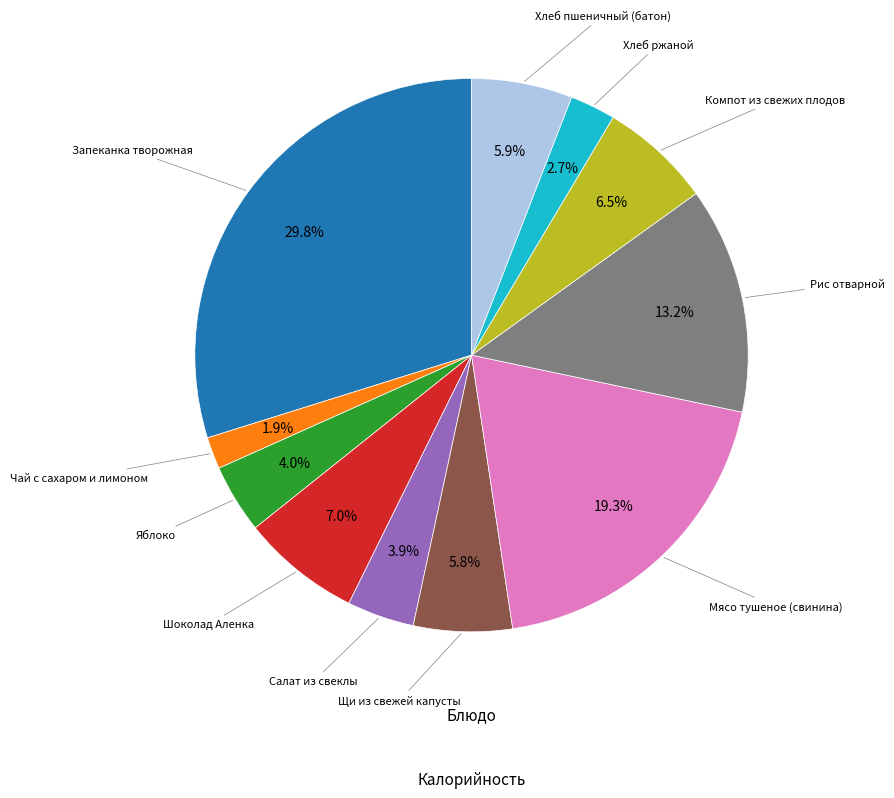

Does any single category account for the majority?

No